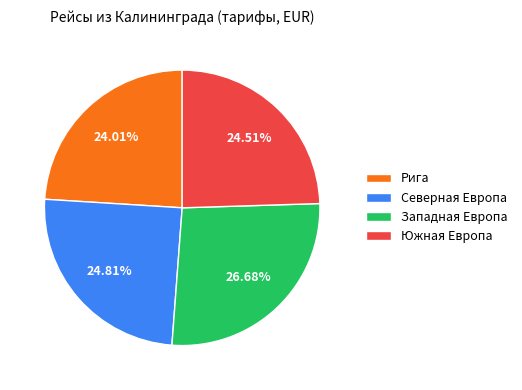

Count the number of slices in the pie.

4